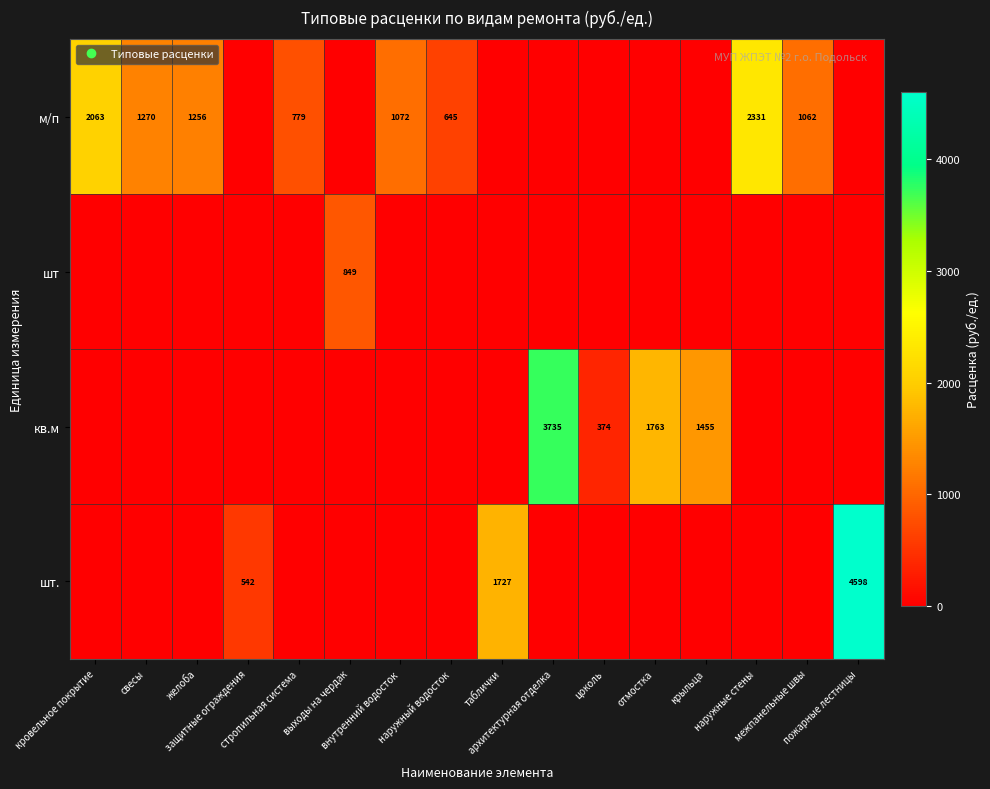

How many series are shown in this chart?

4